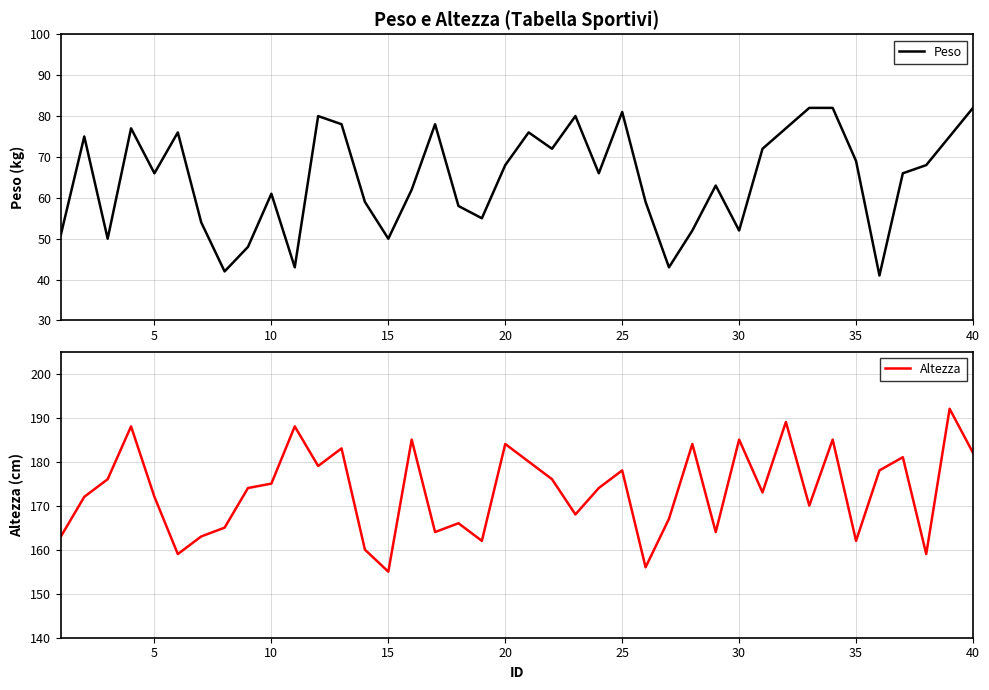

True or false: Peso and Altezza cross at least once.

False